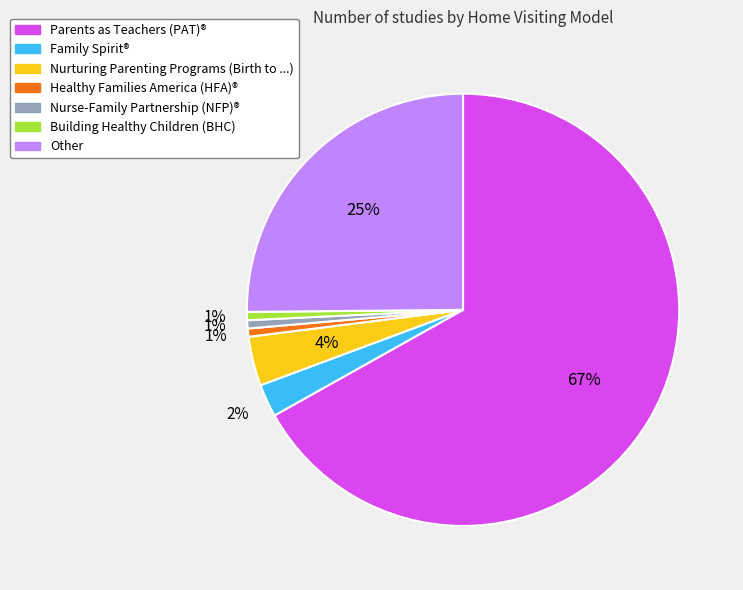

Combined, do Healthy Families America (HFA)® and Building Healthy Children (BHC) account for over 50%?

No